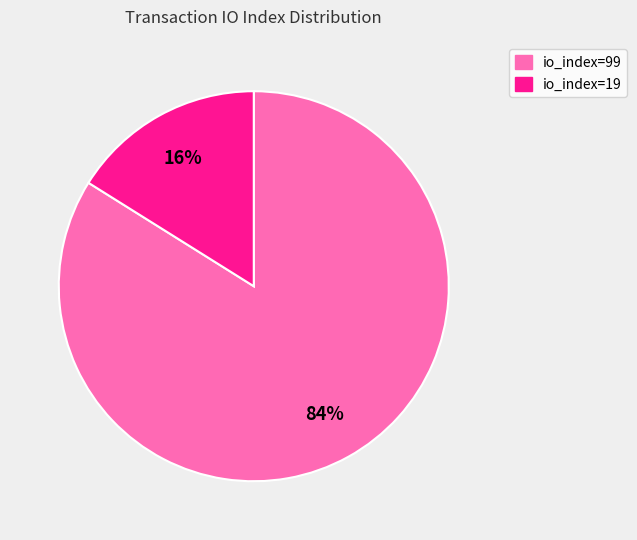

What percentage is the io_index=99 slice, to the nearest percent?

84%